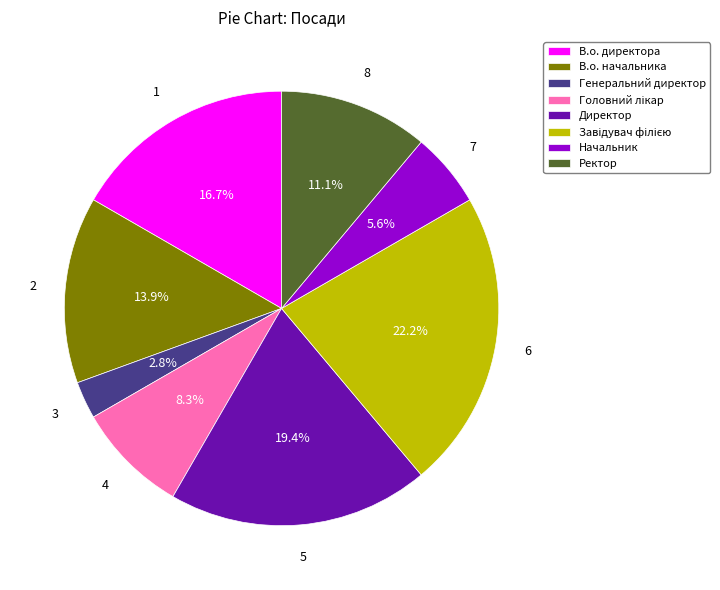

To the nearest percent, what percentage of the pie is Ректор?

11%